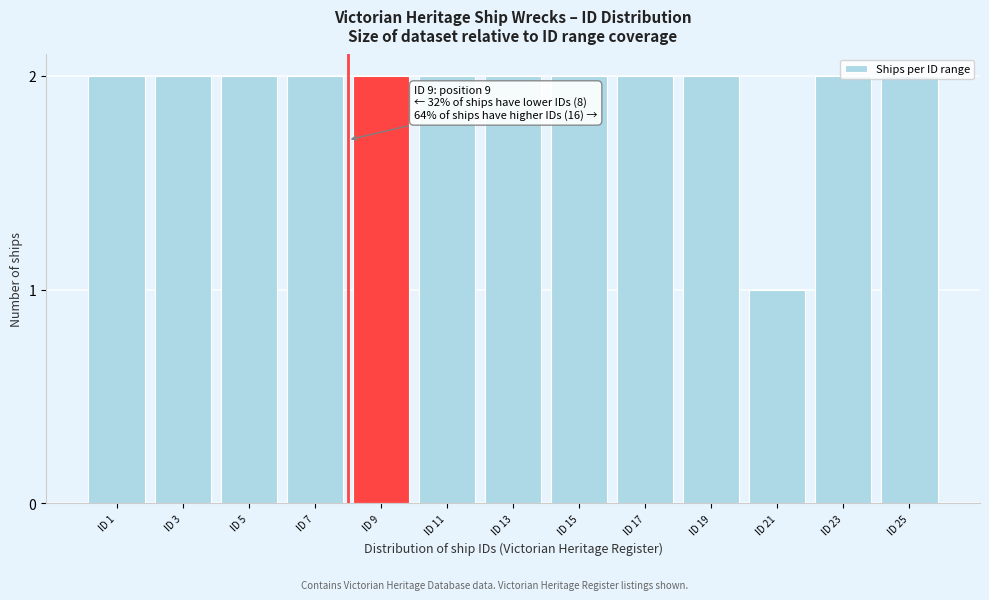

What is the sum of all values?

25